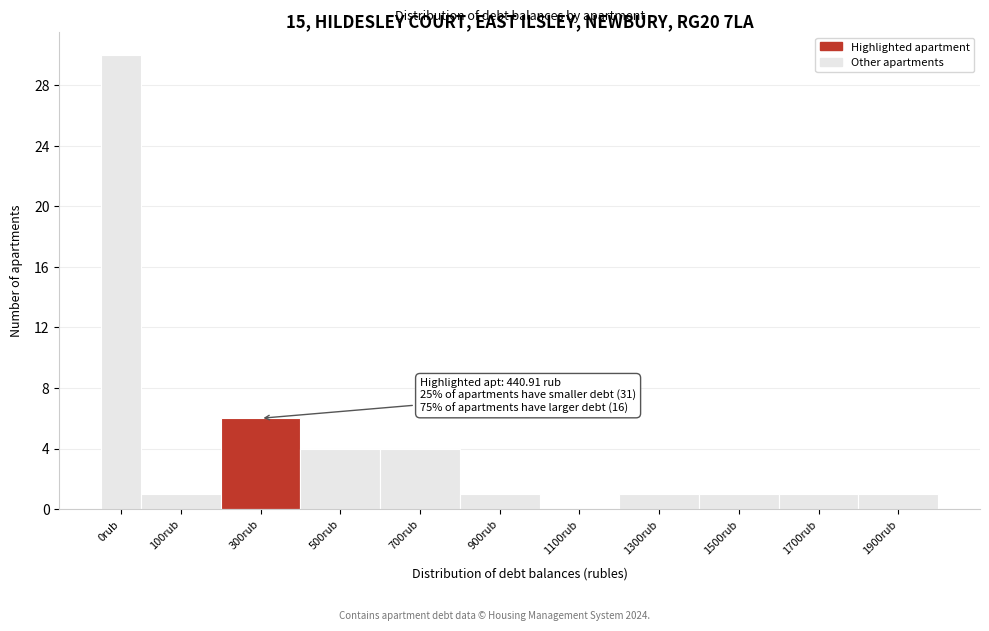

Reading left to right, transcribe all the data shown in this chart.

0rub=30	100rub=1	300rub=6	500rub=4	700rub=4	900rub=1	1100rub=0	1300rub=1	1500rub=1	1700rub=1	1900rub=1